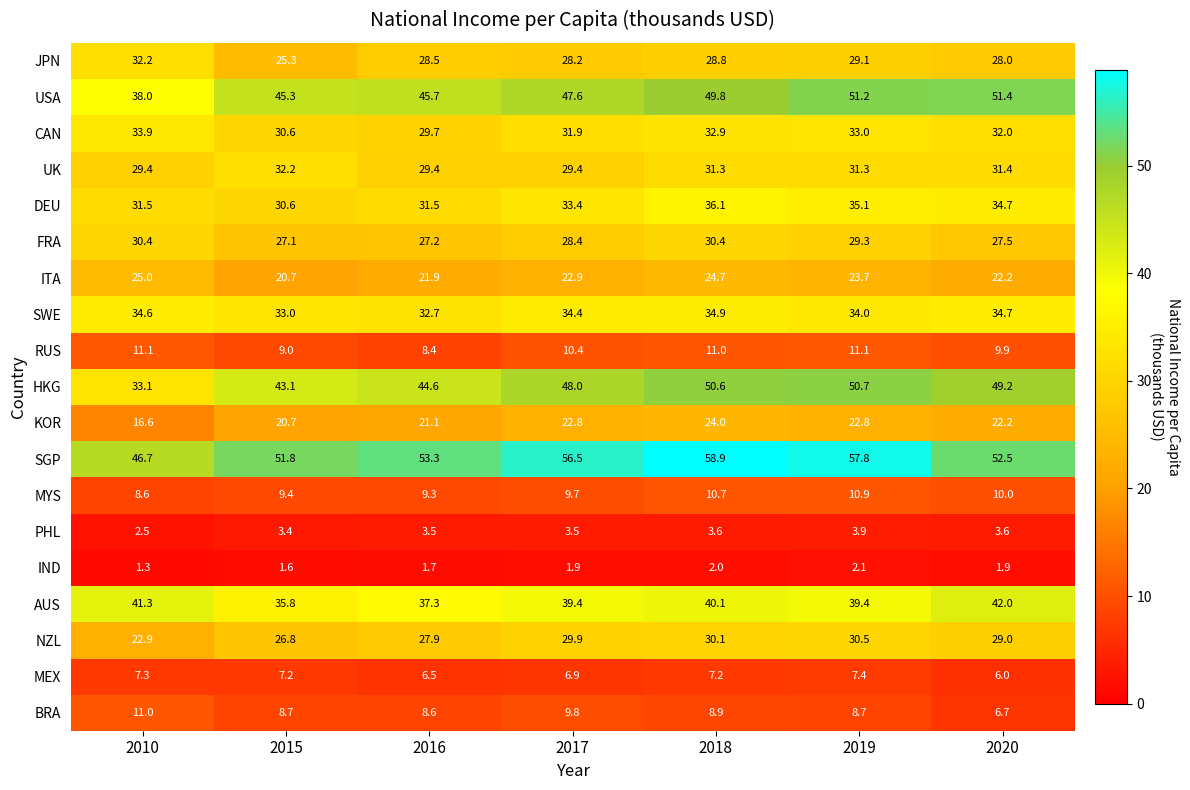

Rank the categories by SWE value from highest to lowest.

2018, 2020, 2010, 2017, 2019, 2015, 2016